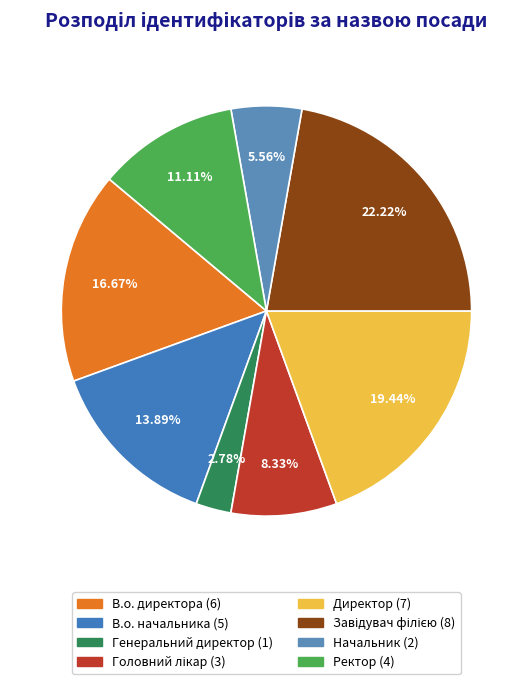

Which category has the biggest portion of the pie?

Завідувач філією